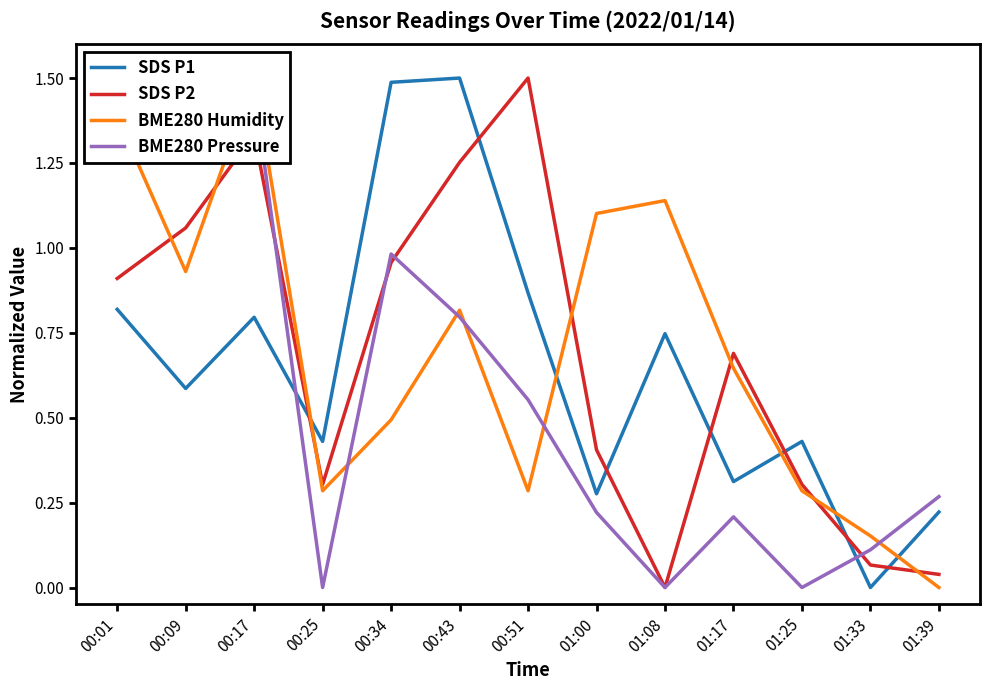

Which label corresponds to the largest value in the chart?

00:43